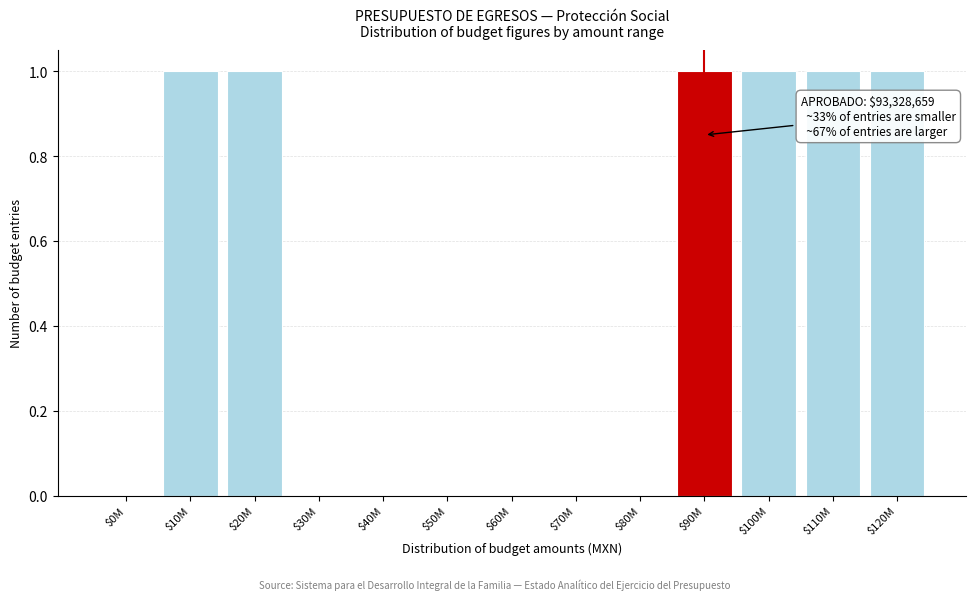

Is it true that the value at $120M is 1?

True